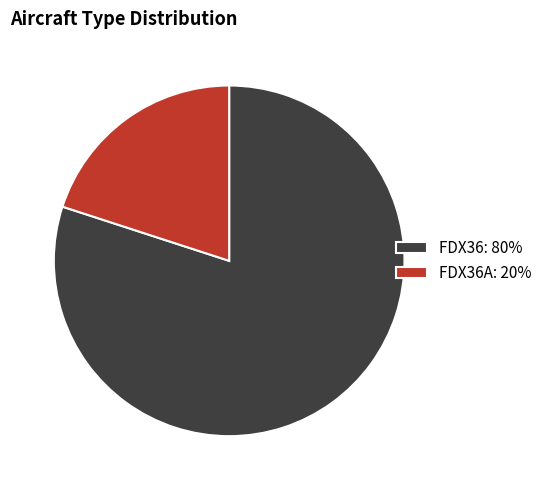

Which has a higher value, FDX36: 80% or FDX36A: 20%?

FDX36: 80%